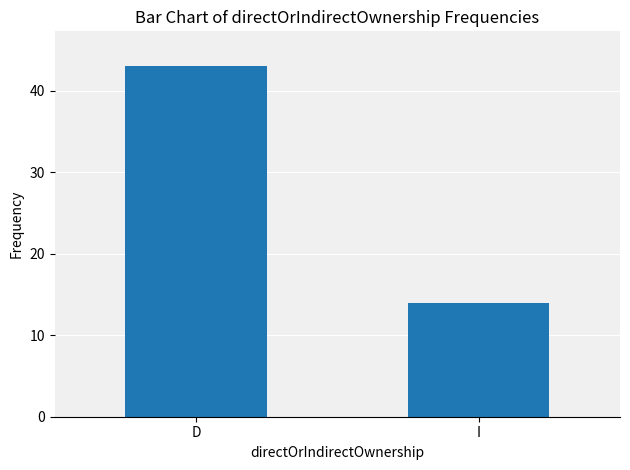

At which label is the value closest to 28?

I